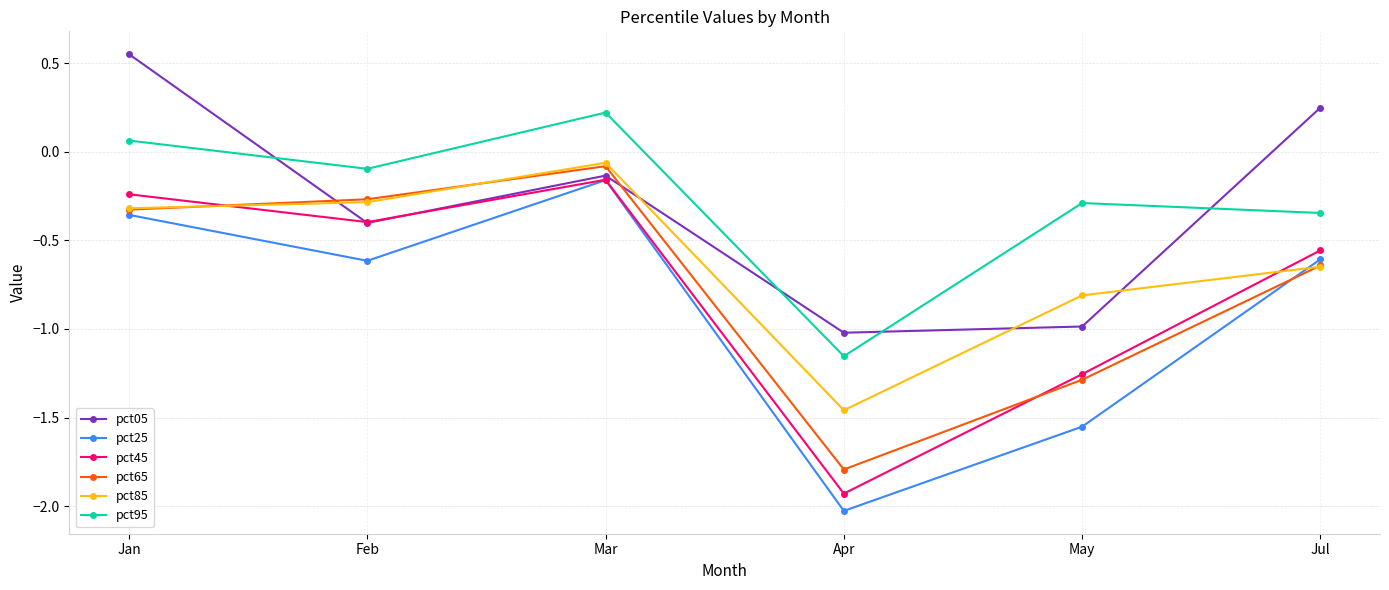

True or false: pct95 and pct85 intersect in this chart.

False